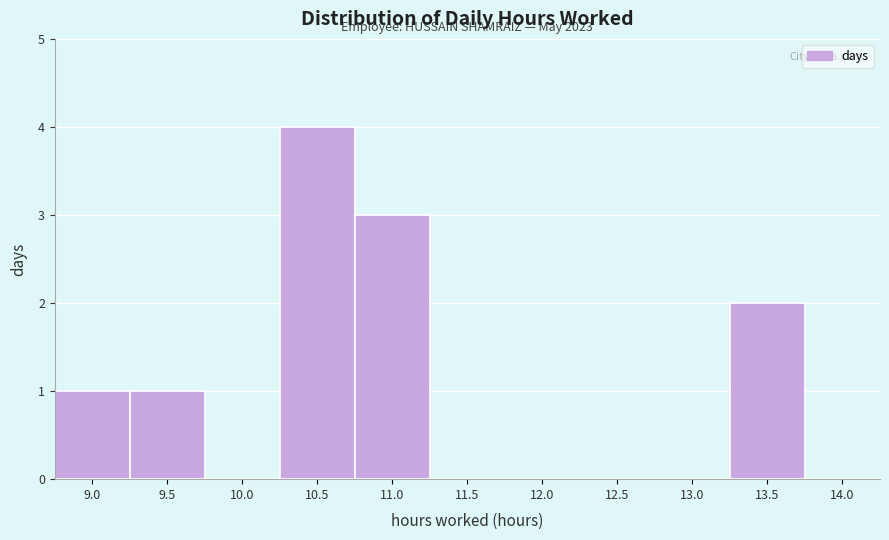

Reading left to right, extract all data points from this chart.

9.0=1	9.5=1	10.0=0	10.5=4	11.0=3	11.5=0	12.0=0	12.5=0	13.0=0	13.5=2	14.0=0